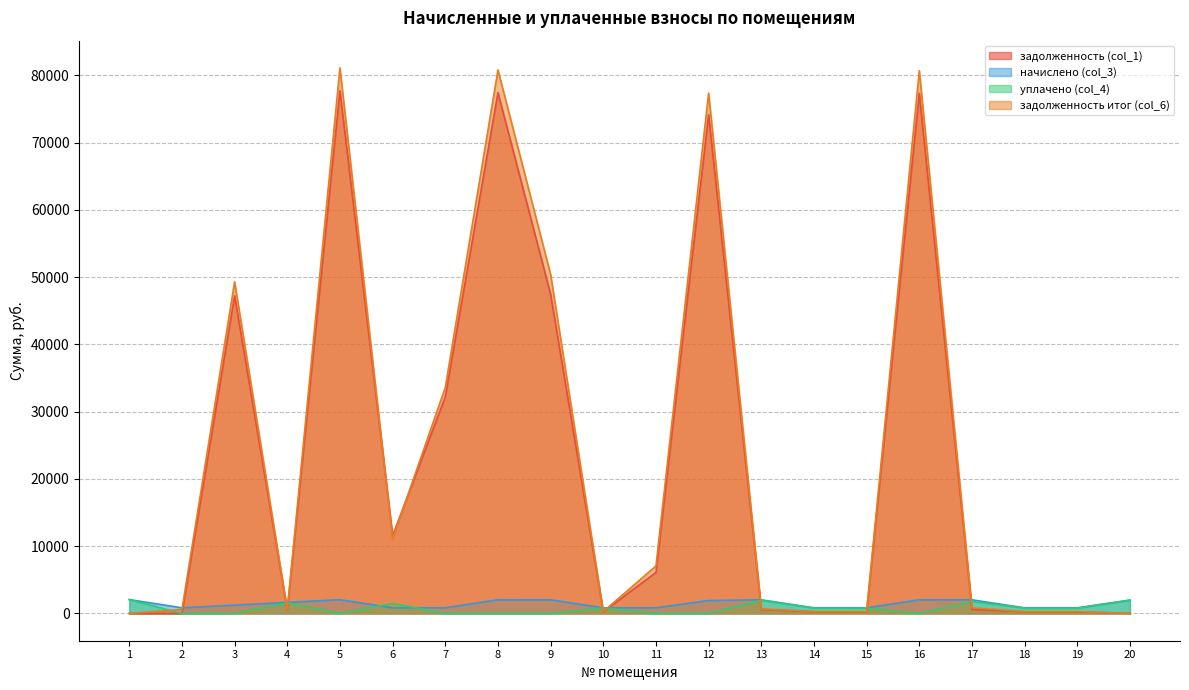

What is the value of the задолженность итог (col_6) point at the 19th from the left?

277.4